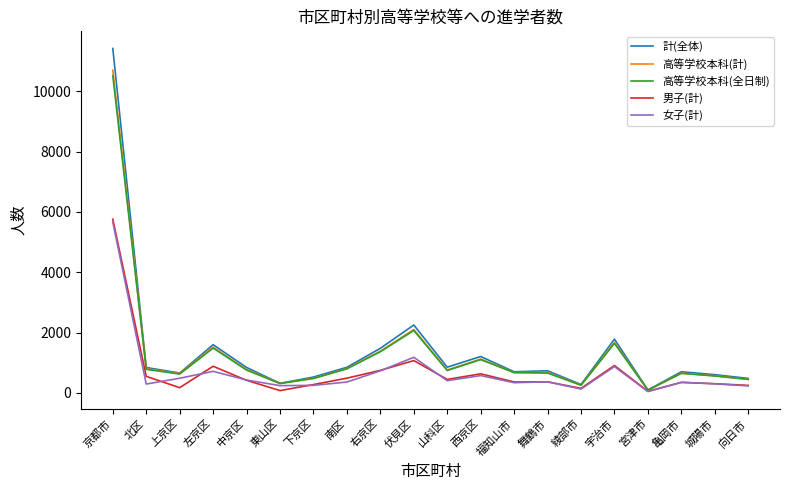

Which series has the largest range (max minus min)?

計(全体)